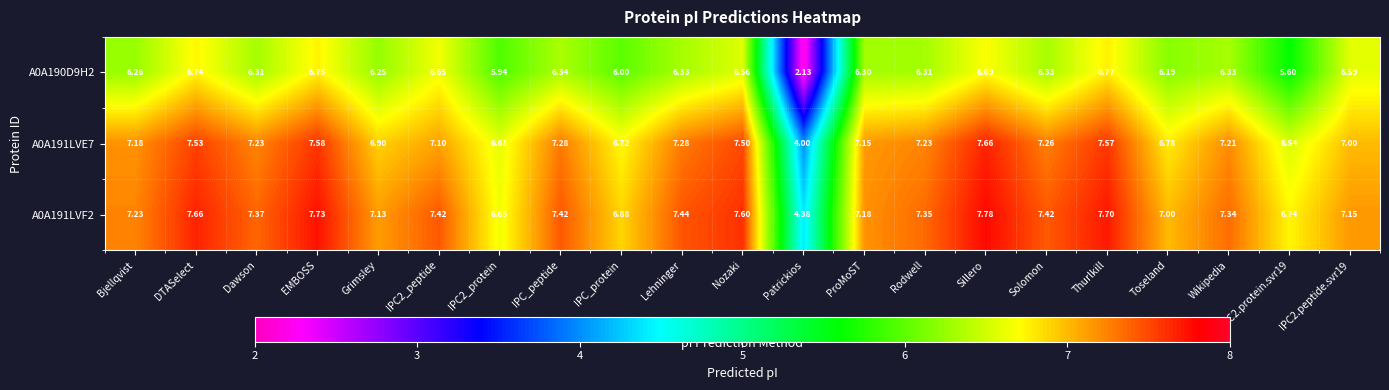

Is the value of A0A191LVE7 at Sillero greater than the value of A0A191LVF2 at Sillero?

No